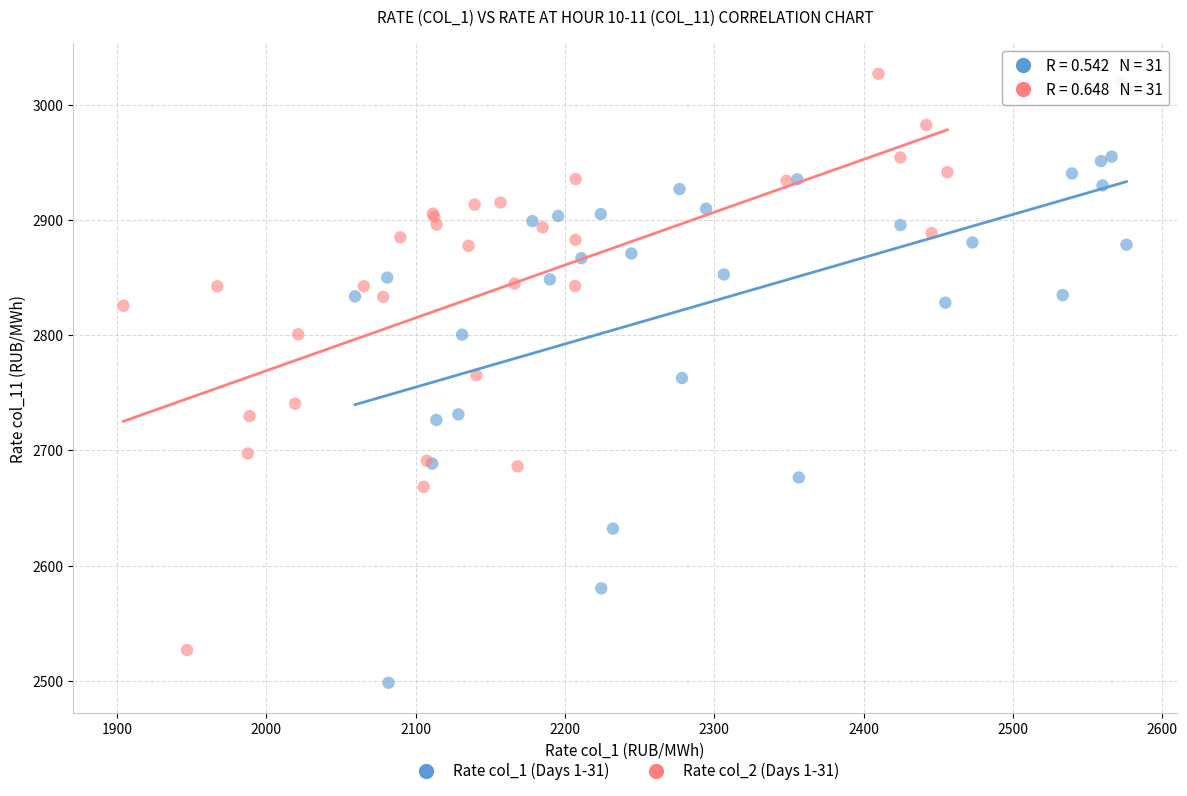

Which series contains the highest Y value?

Rate col_2 (Days 1-31)